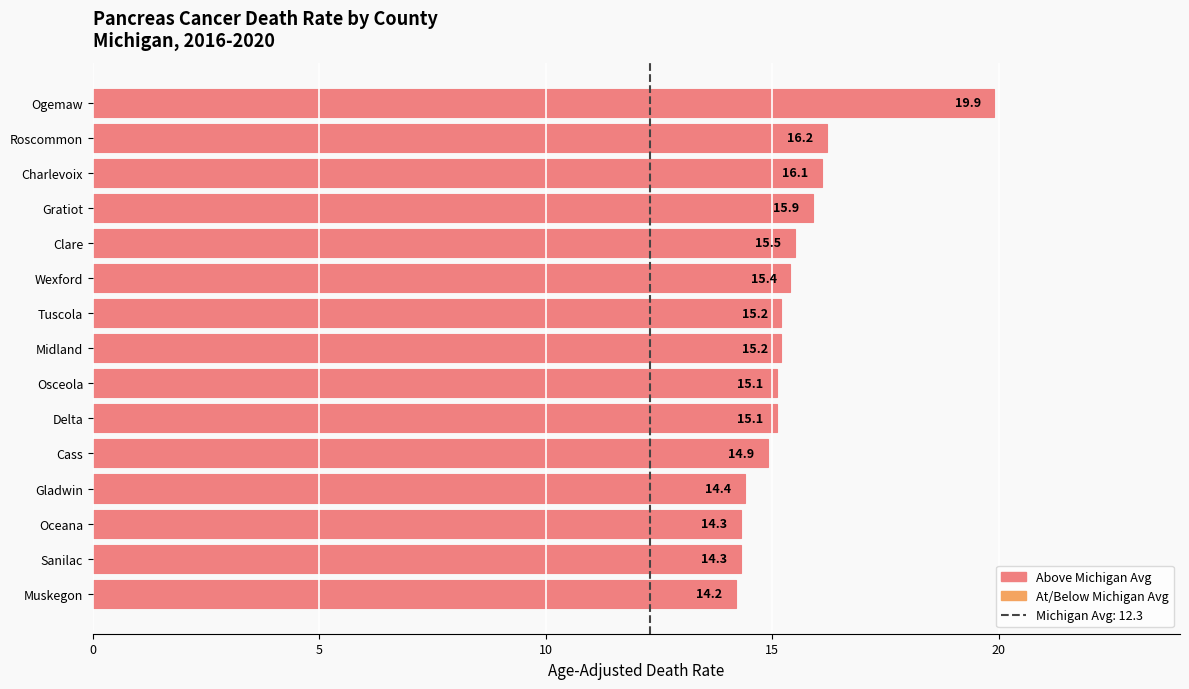

Which has a higher value, Roscommon or Clare?

Roscommon